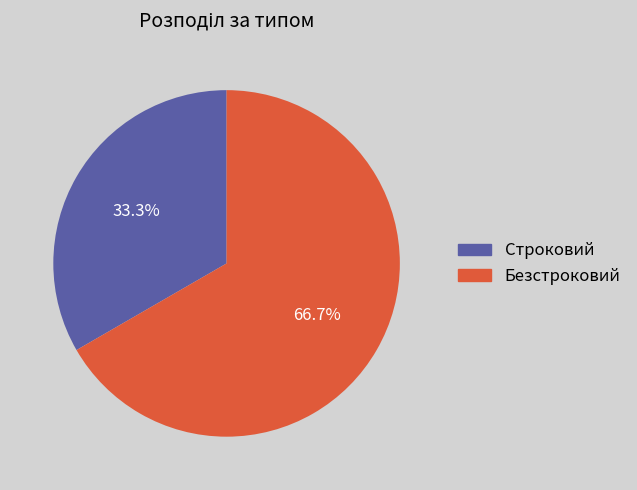

To the nearest percent, what percentage of the pie is Строковий?

33%